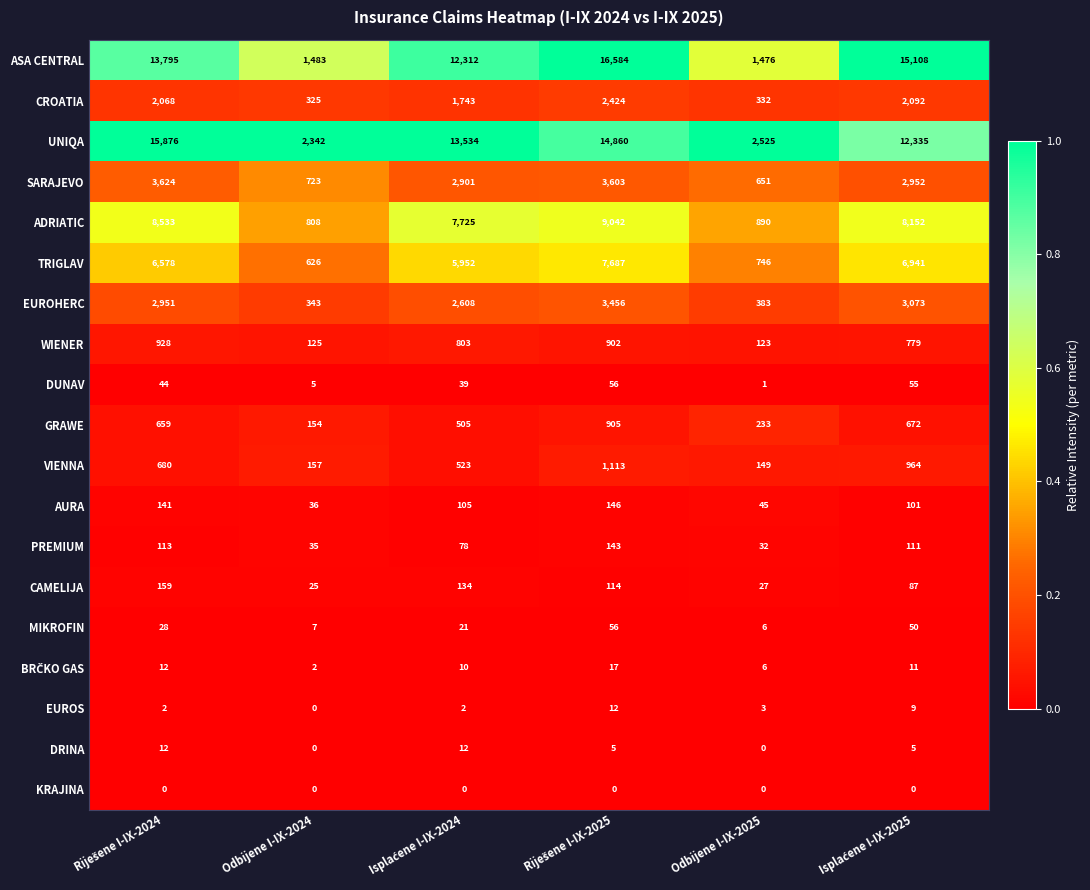

At which label does VIENNA reach its minimum?

Odbijene I-IX-2025